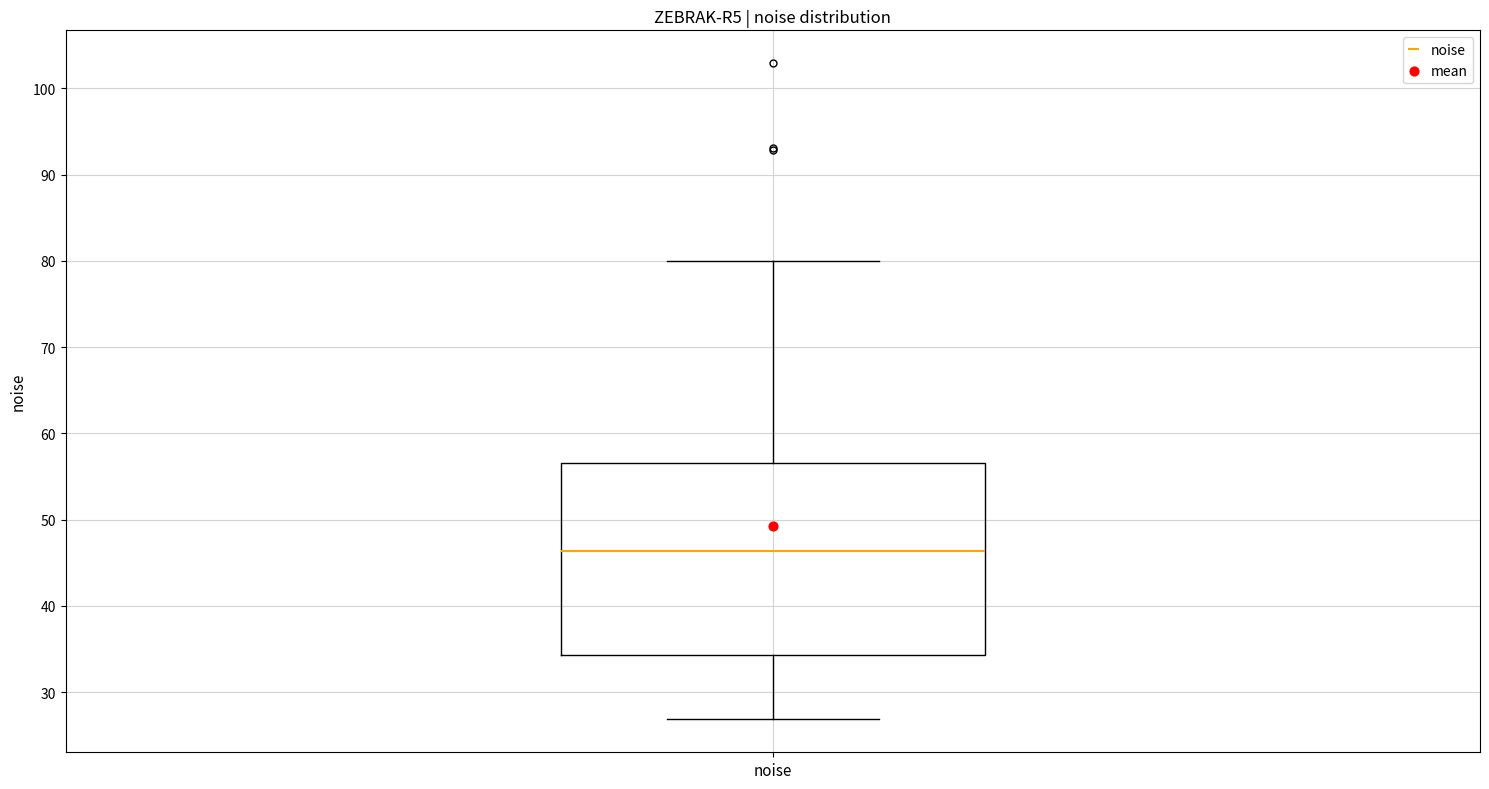

Where is the lower edge of the box for noise on the y-axis? The values are not printed on the chart, so give them approximately, as read against the axis.

34